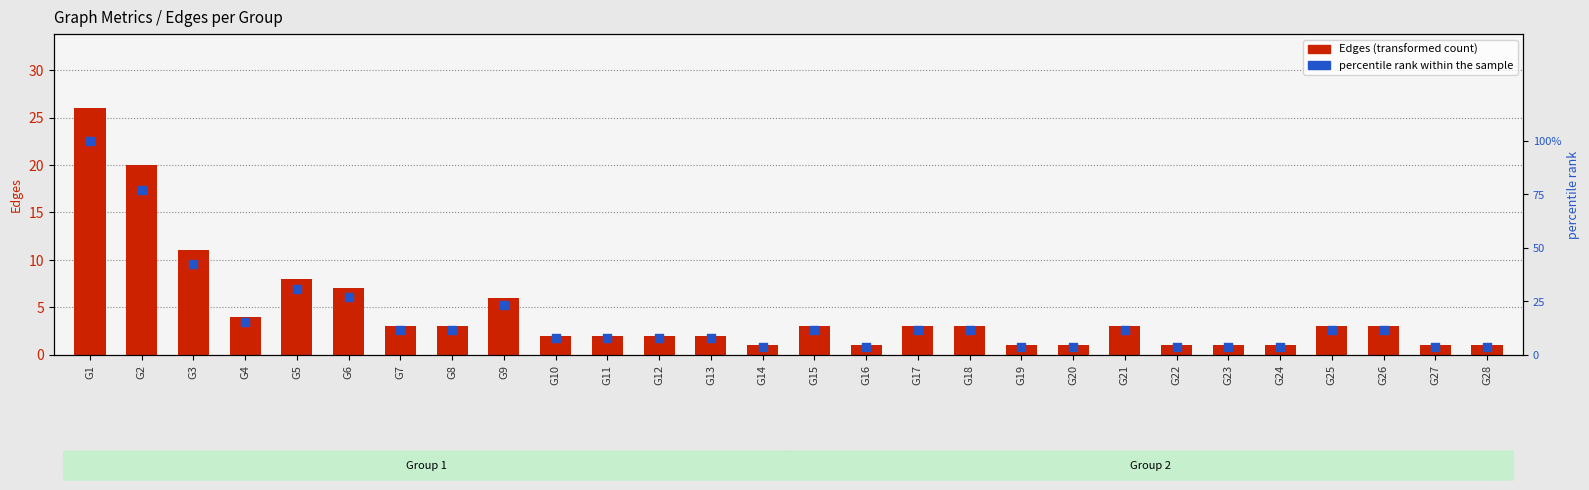

Which series has the widest spread of Y values?

percentile rank within the sample